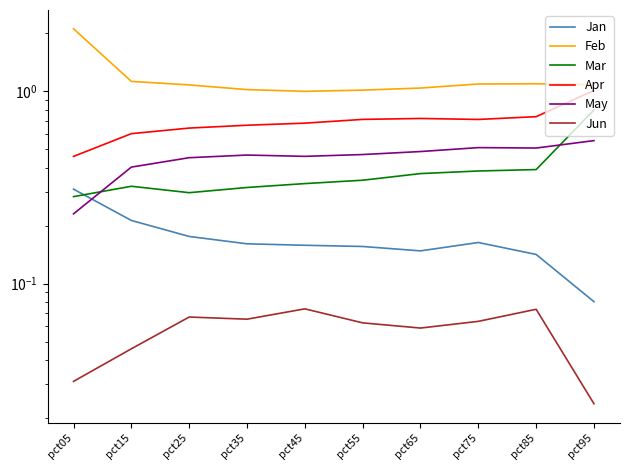

Where is the first local maximum for May?

pct35